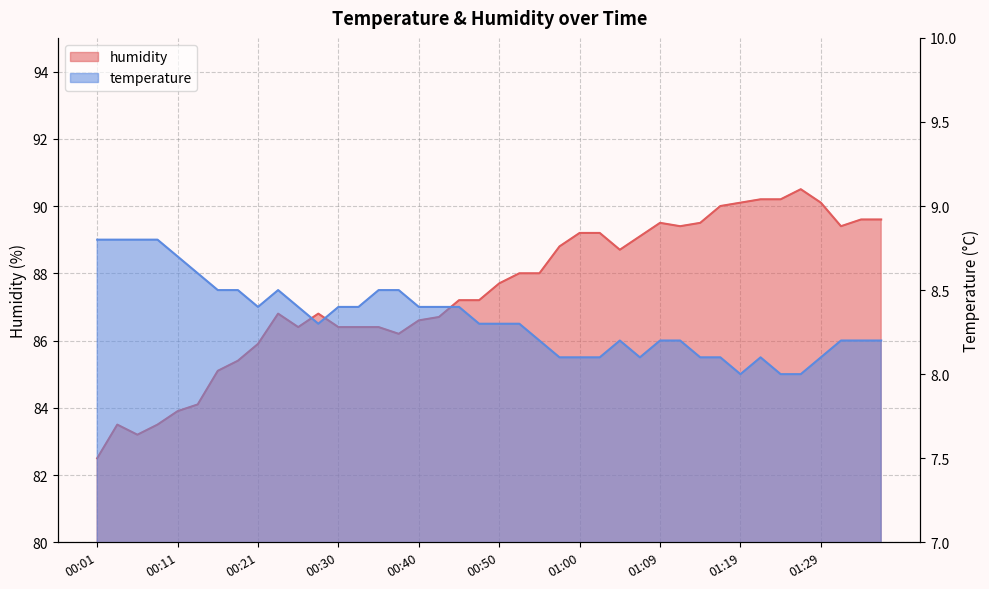

Where is the first local maximum for humidity?

00:04